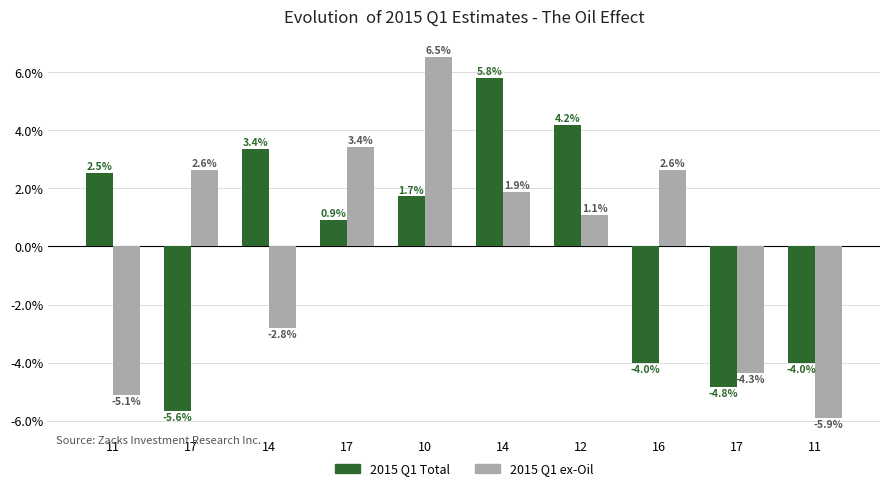

Rank the series at 11 from highest to lowest value.

2015 Q1 Total, 2015 Q1 ex-Oil